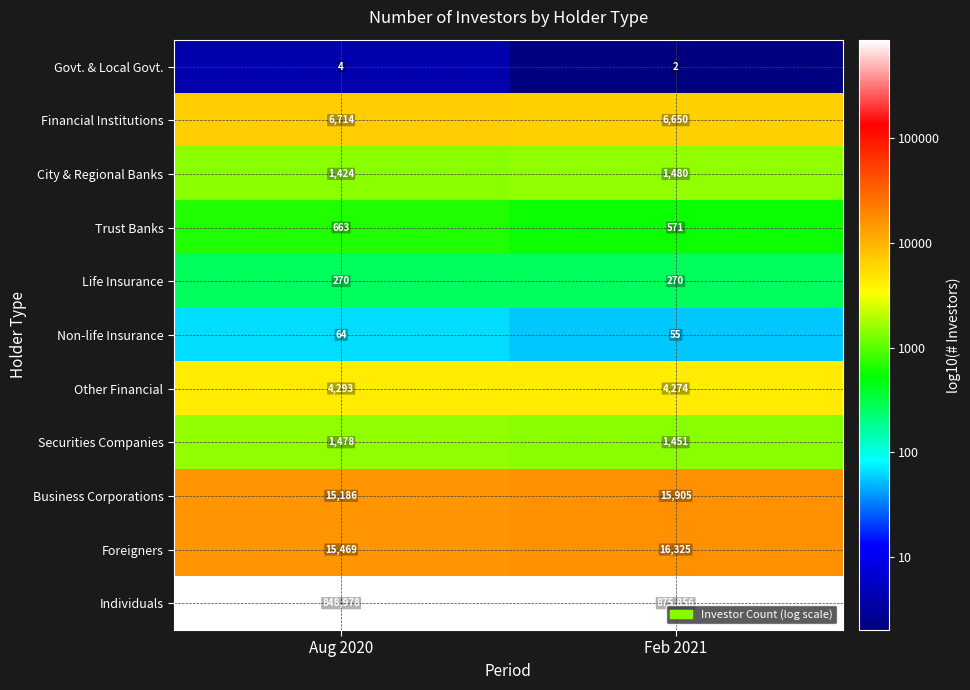

Reading left to right, what are all the values shown in this chart?

Govt. & Local Govt.: Aug 2020=4	Feb 2021=2
Financial Institutions: Aug 2020=6714	Feb 2021=6650
City & Regional Banks: Aug 2020=1424	Feb 2021=1480
Trust Banks: Aug 2020=663	Feb 2021=571
Life Insurance: Aug 2020=270	Feb 2021=270
Non-life Insurance: Aug 2020=64	Feb 2021=55
Other Financial: Aug 2020=4293	Feb 2021=4274
Securities Companies: Aug 2020=1478	Feb 2021=1451
Business Corporations: Aug 2020=15186	Feb 2021=15905
Foreigners: Aug 2020=15469	Feb 2021=16325
Individuals: Aug 2020=848978	Feb 2021=875856